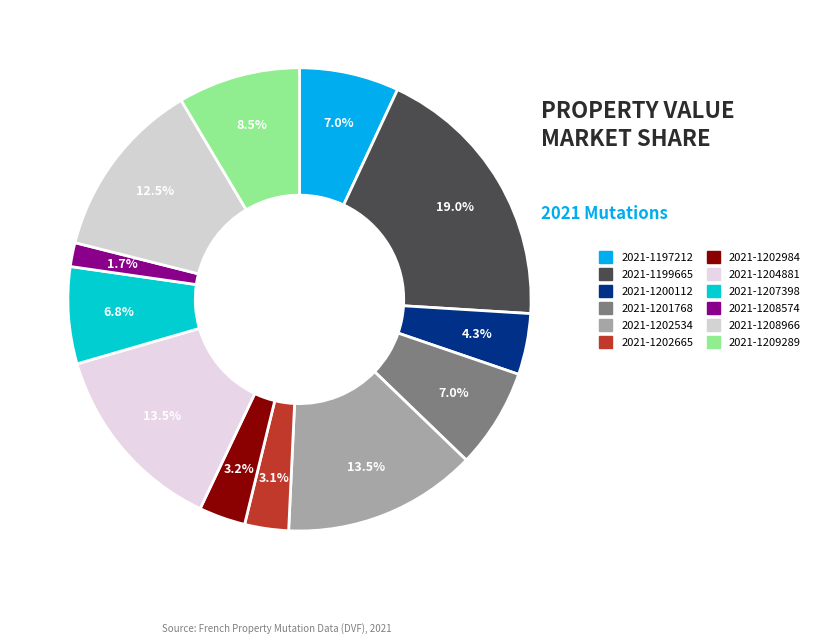

To the nearest percent, what is the difference between the 2021-1201768 and 2021-1199665 slice percentages?

12%